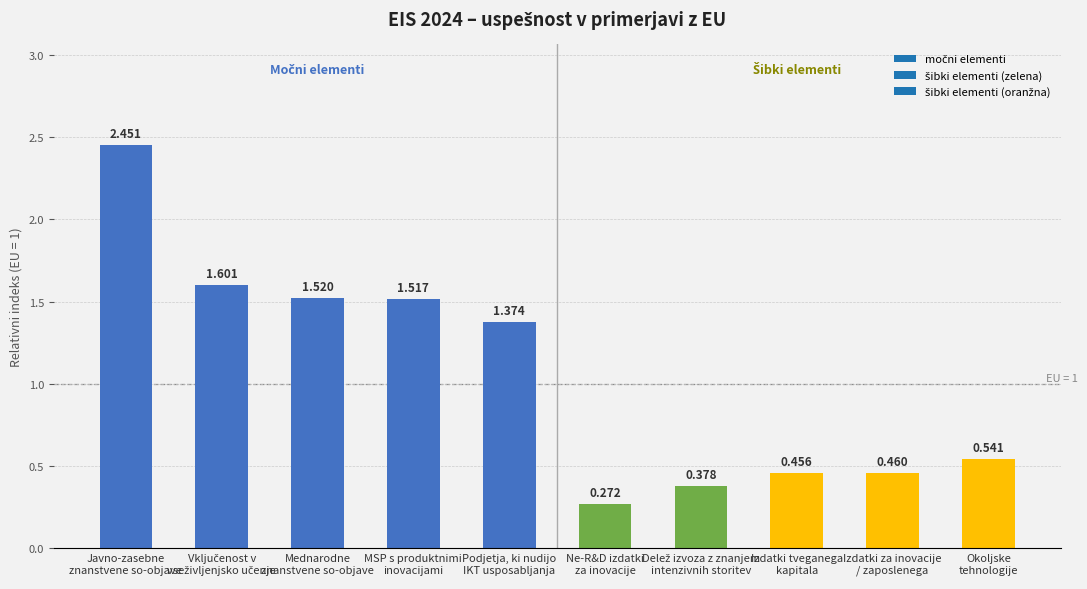

Does the chart contain stacked bars?

No